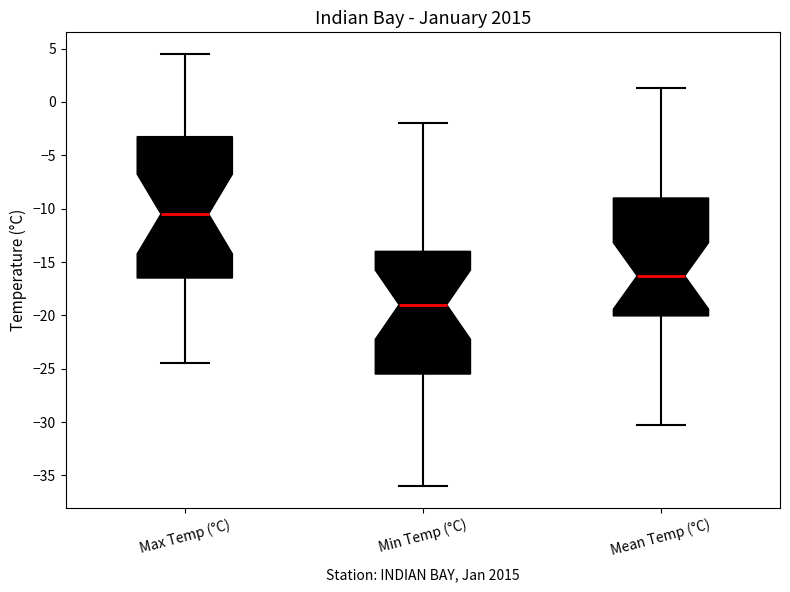

Reading left to right, read every box against the y-axis: the position of its median line, the range the box covers, and the ends of its whiskers. The values are not printed on the chart, so give them approximately, as read against the axis.

Max Temp (°C): median -10.5, box -16.5 to -3.0, whiskers -24.5 to 4.5
Min Temp (°C): median -19.0, box -25.5 to -14.0, whiskers -36.0 to -2.0
Mean Temp (°C): median -16.5, box -20.0 to -9.0, whiskers -30.5 to 1.5